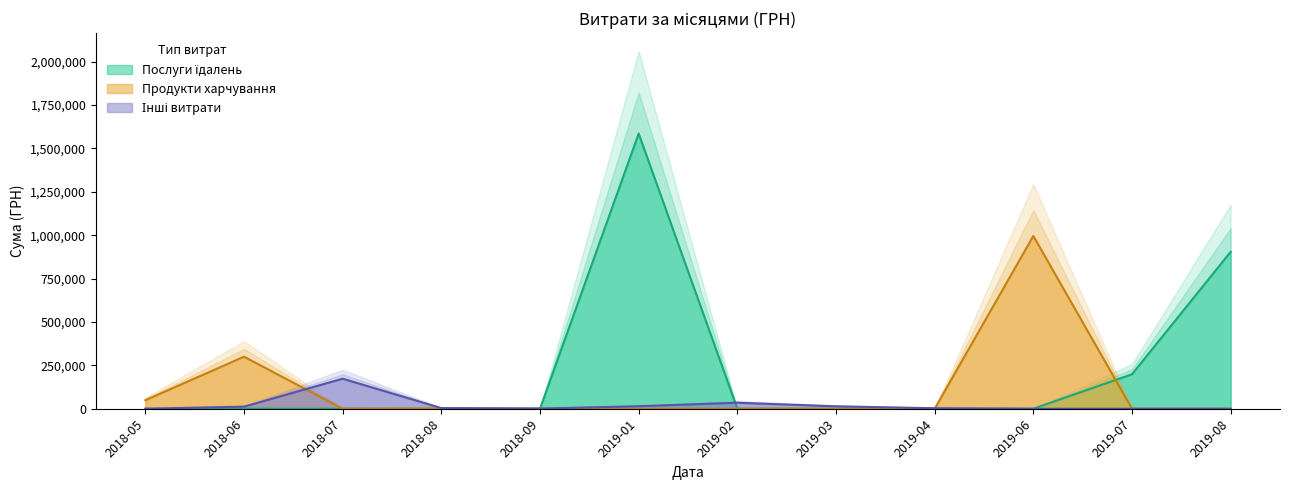

Does the chart have visible grid lines?

No